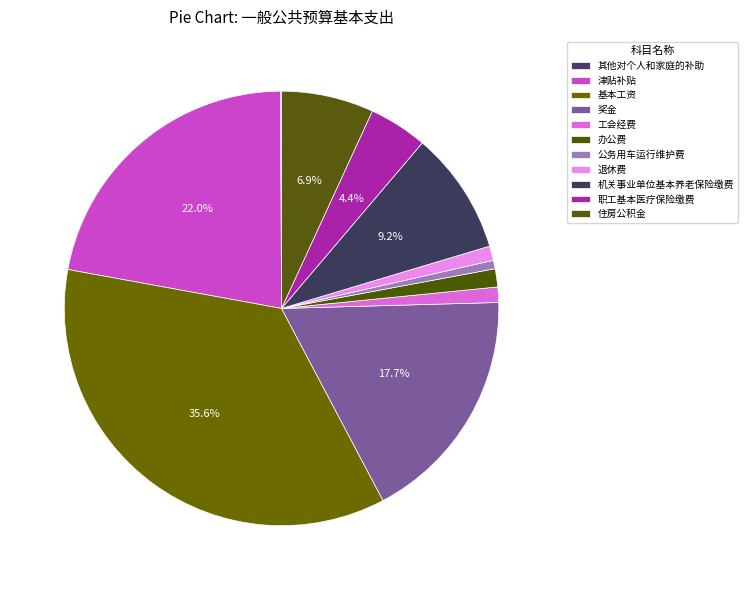

Is there any slice that represents more than half of the pie?

No